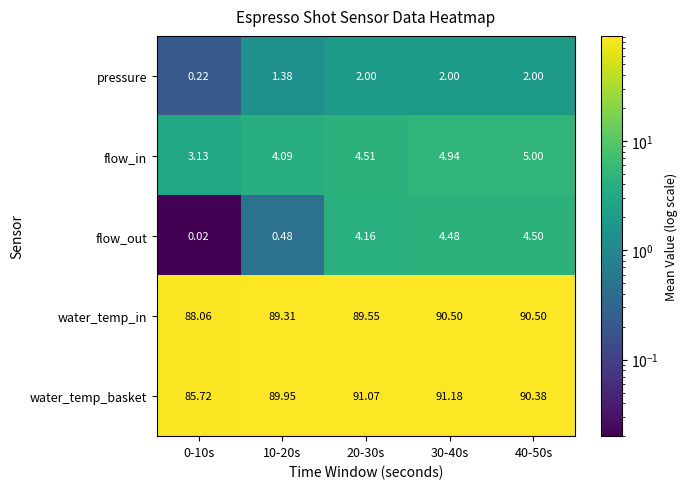

Which series changed the most between 0-10s and 20-30s?

water_temp_basket